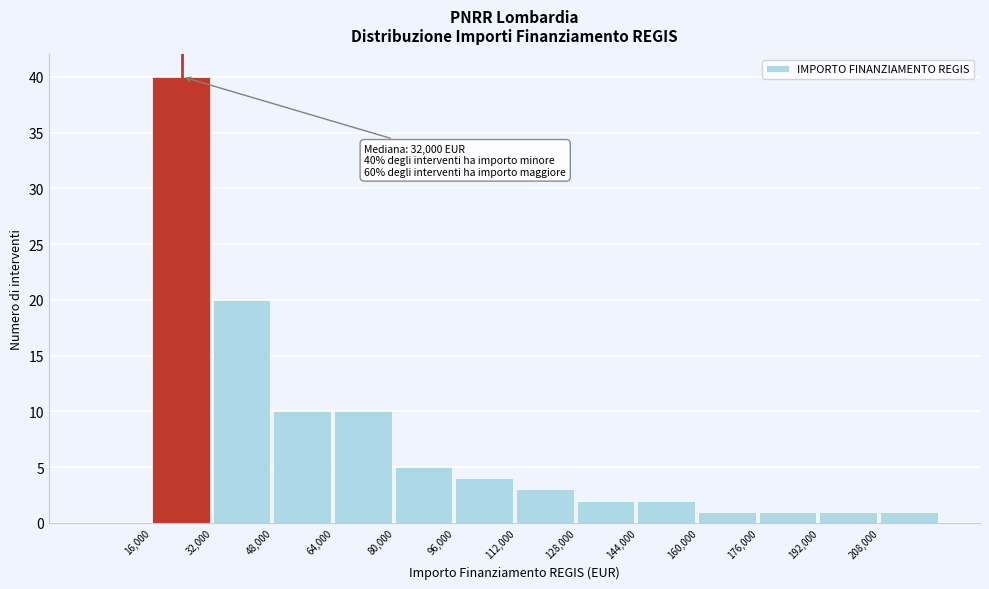

Which range on the x-axis has the tallest bar?

16000 to 32000